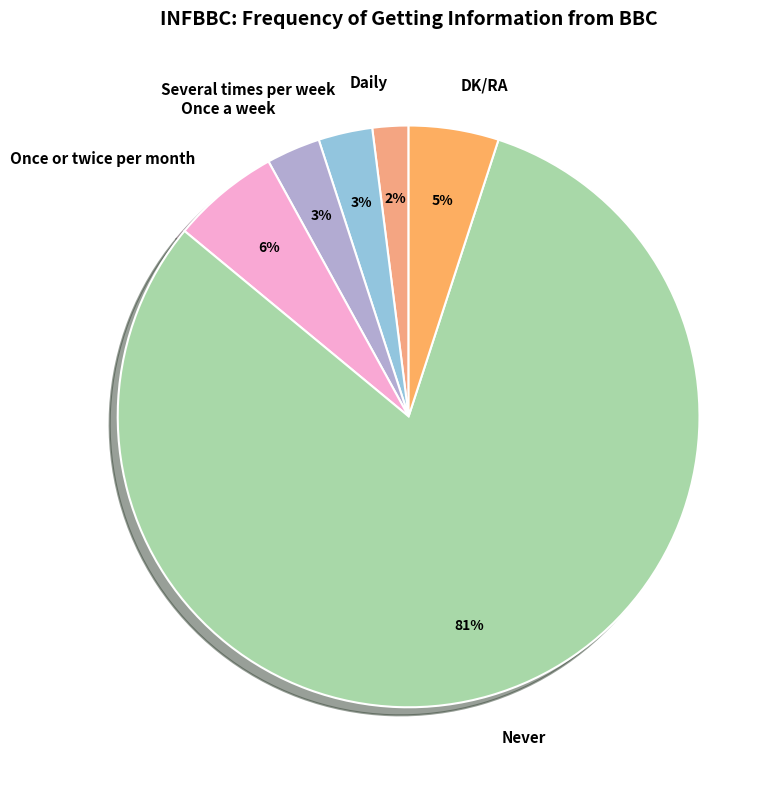

Which category accounts for the majority?

Never